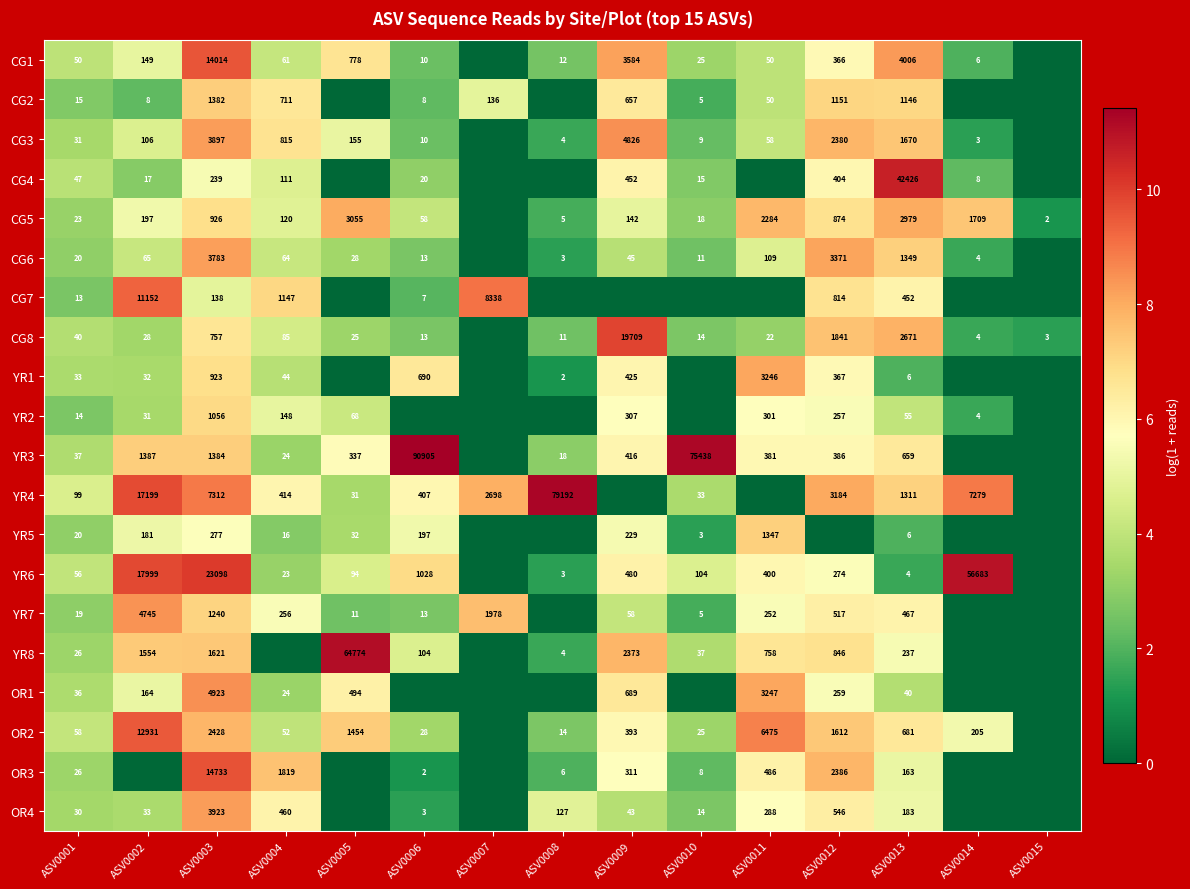

The value of CG1 at ASV0001 is 50. True or false?

True